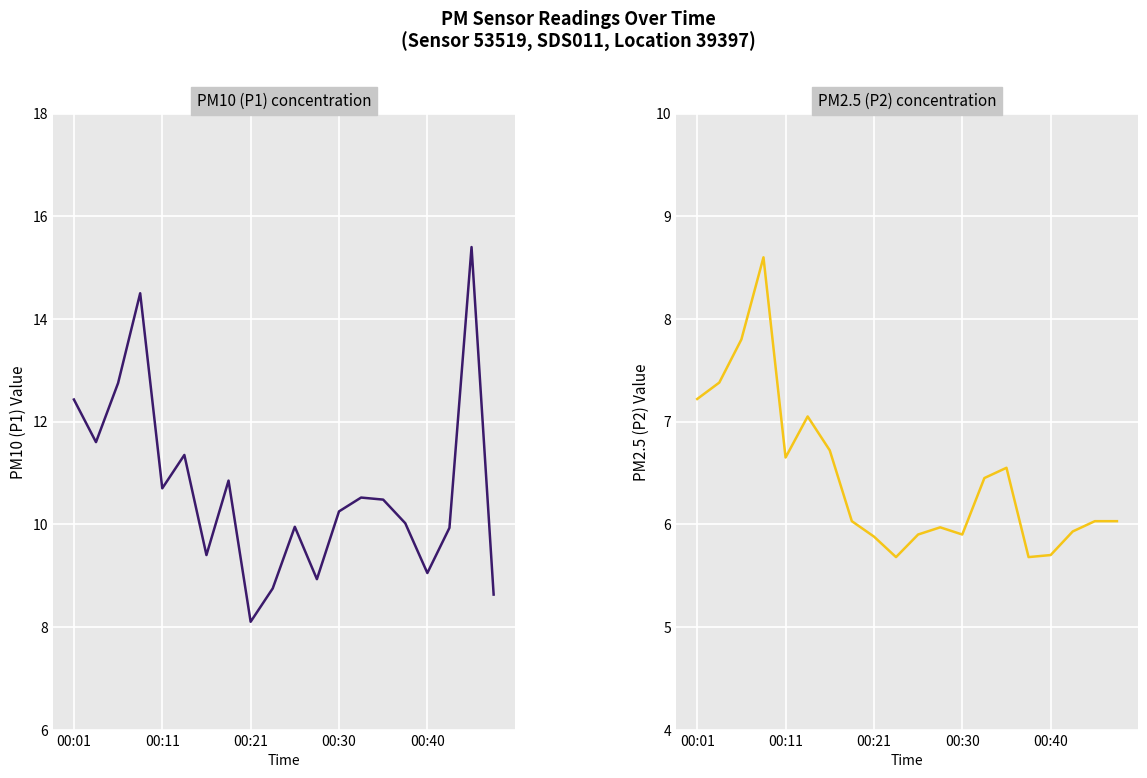

List the series in order of their overall mean, lowest first.

P2, P1